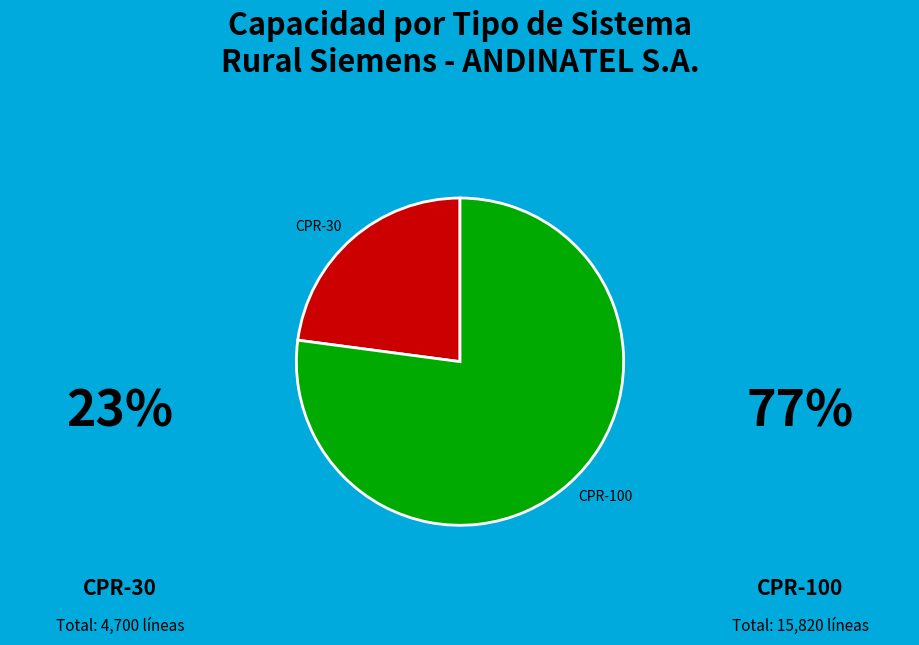

True or false: CPR-100 accounts for 66% of the total.

False